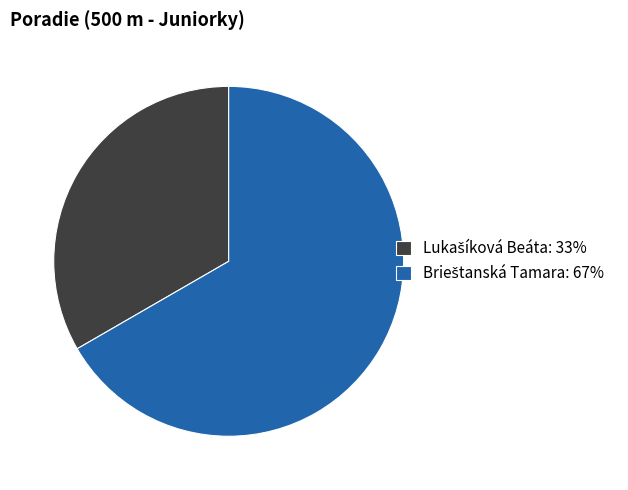

Is there a majority slice in this chart?

Yes